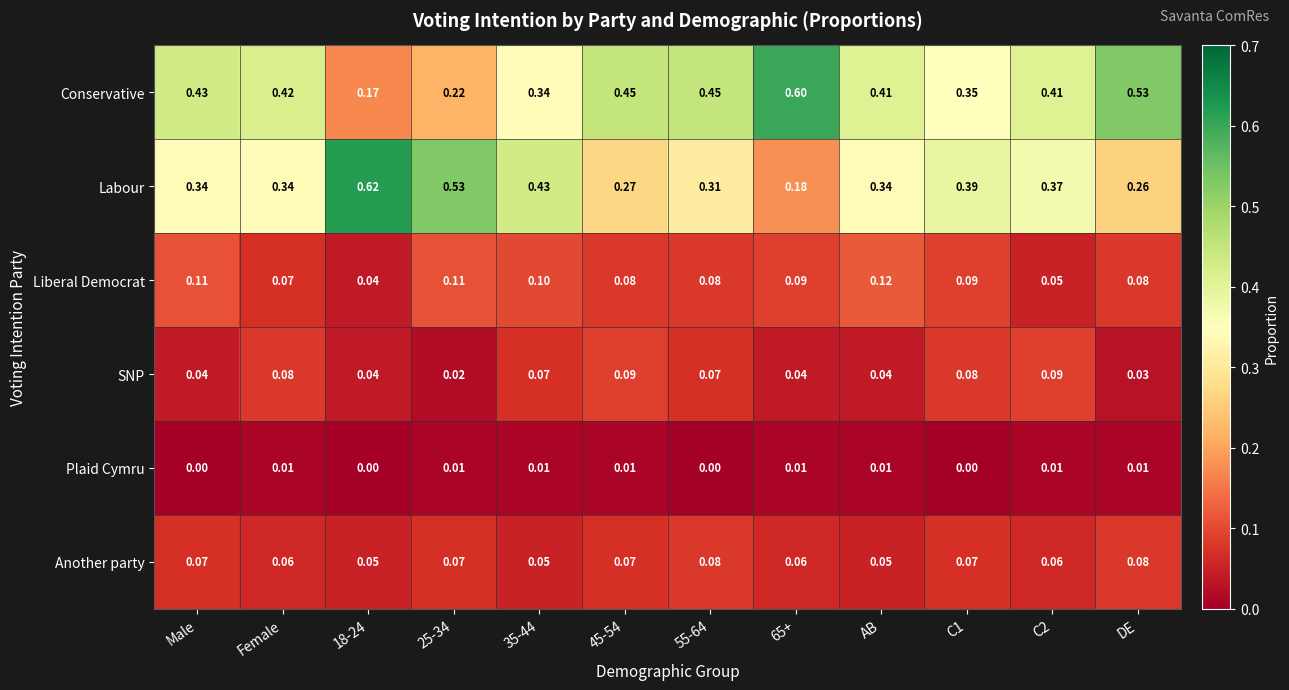

List the series in order of their peak value, highest first.

Labour, Conservative, Liberal Democrat, SNP, Another party, Plaid Cymru